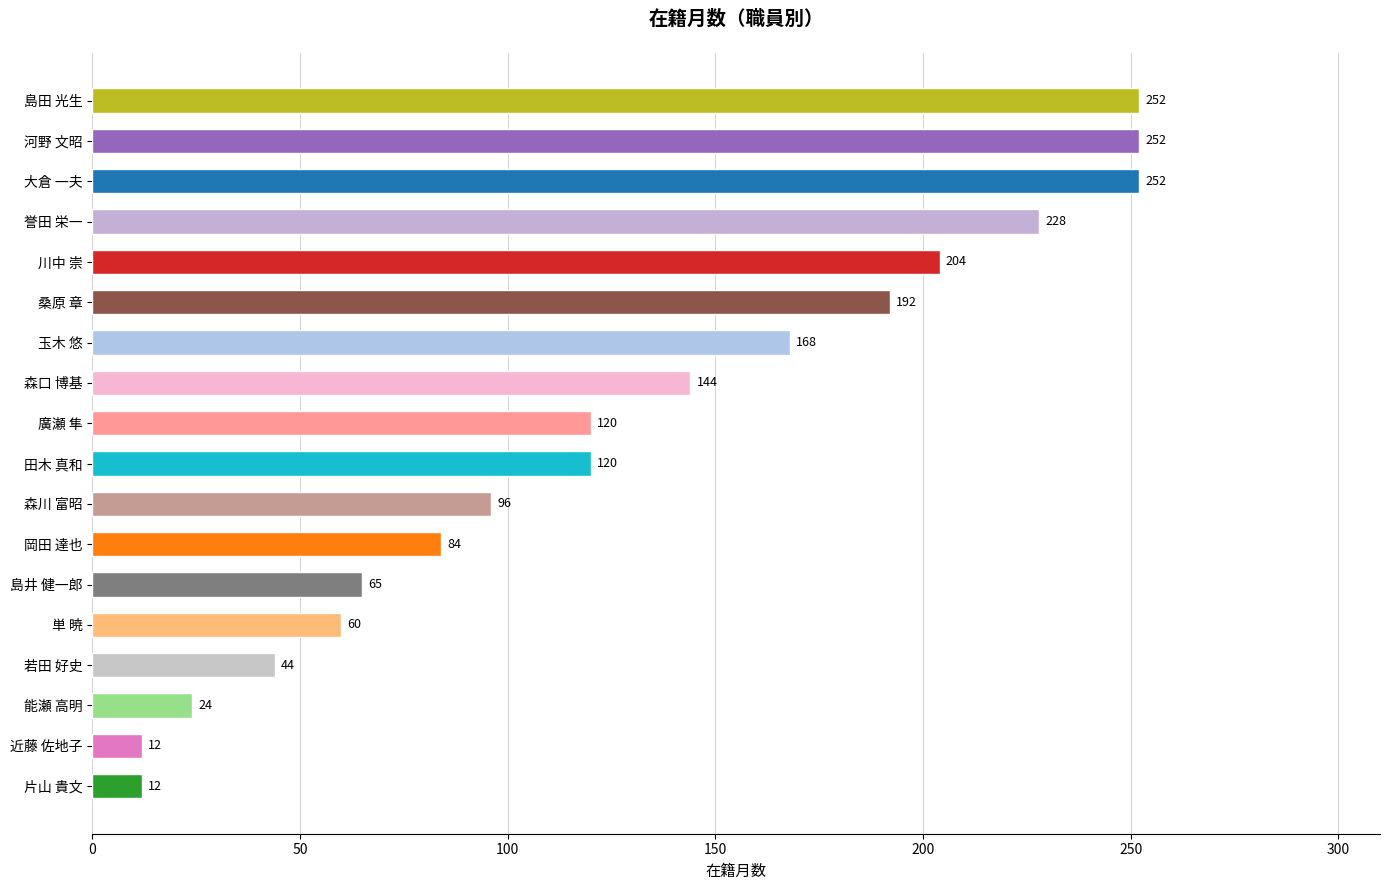

The value at 大倉 一夫 is 252. True or false?

True